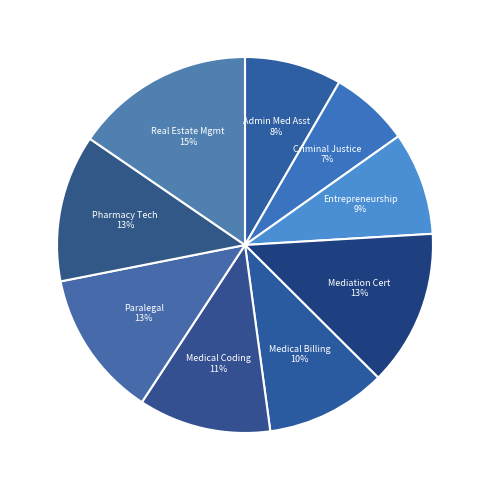

To the nearest percent, what is the combined percentage of Mediation Cert and Pharmacy Tech?

26%